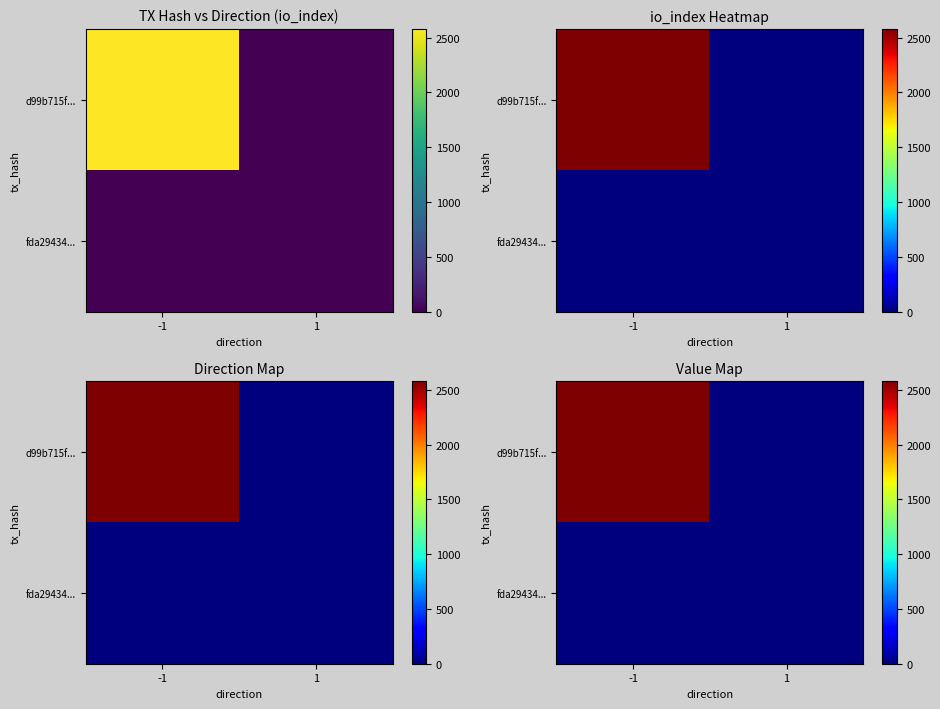

How many values in d99b715f... are above zero?

1